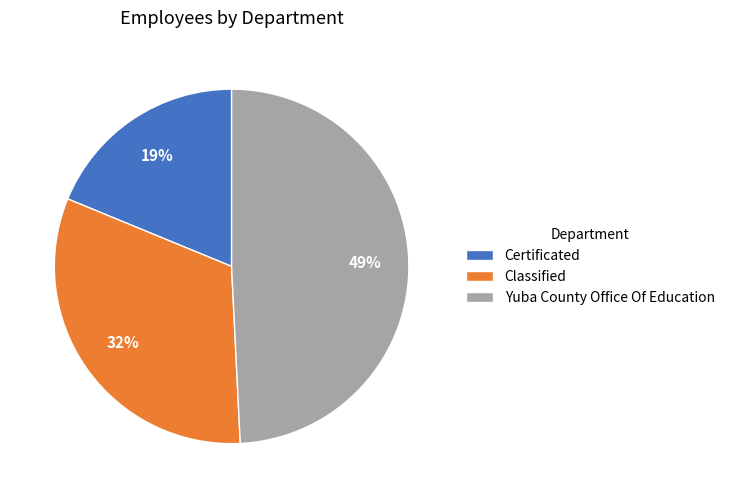

How many slices are in this pie chart?

3